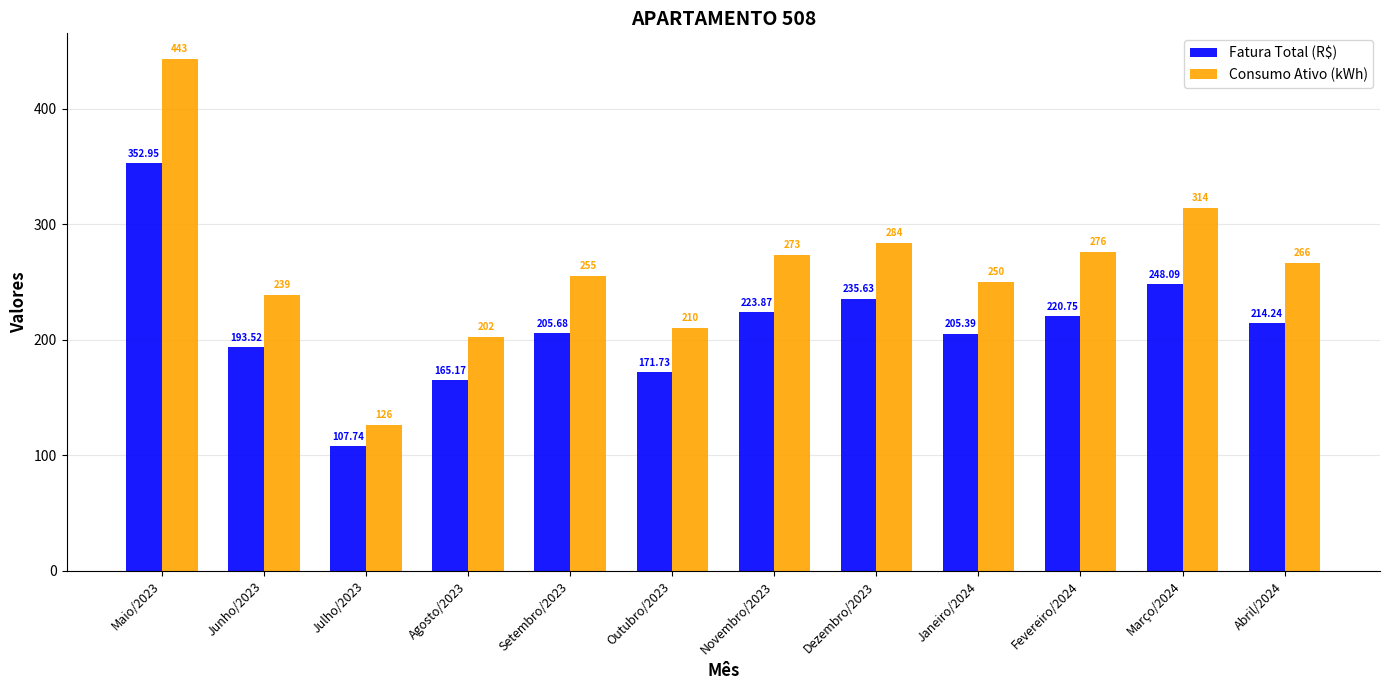

What is the total value across all series at Setembro/2023?

460.7